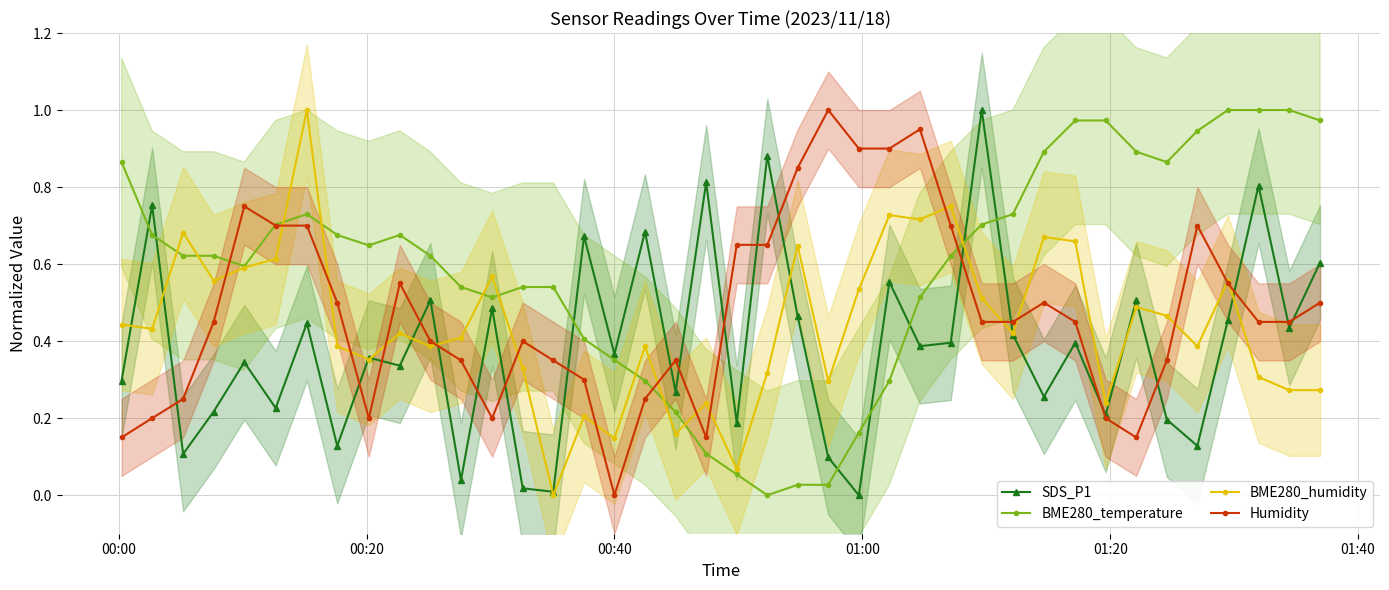

What is the greatest value displayed?

1.0